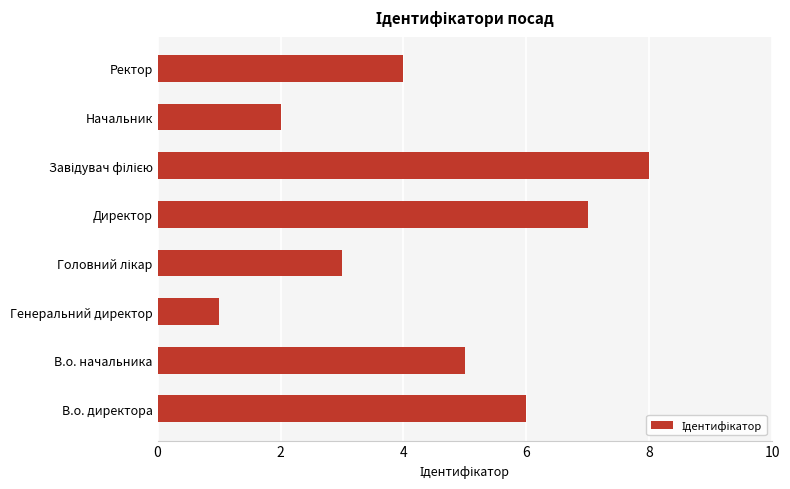

Which label corresponds to the smallest value in the chart?

Генеральний директор